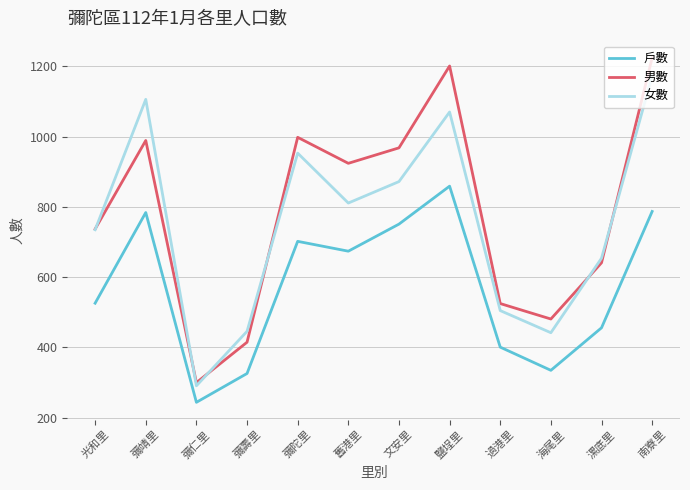

The 戶數 series shows 335 at 海尾里. True or false?

True